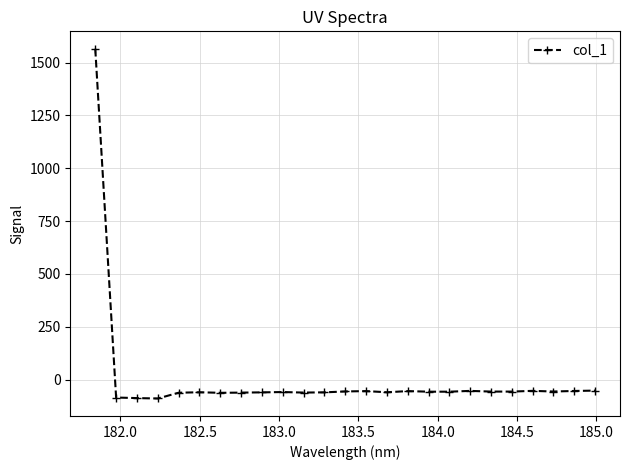

How many lines are shown in the chart?

1